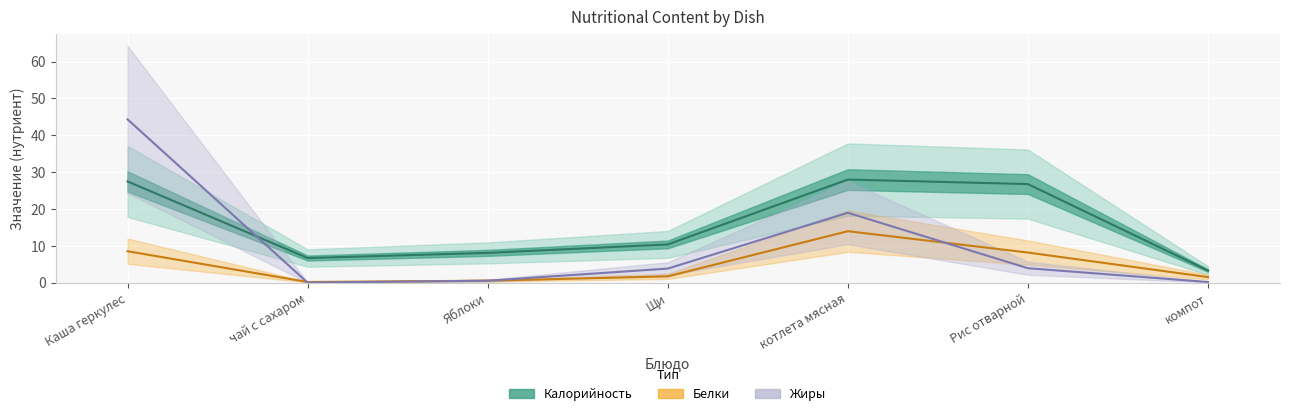

Reading left to right, what are all the values shown in this chart?

Калорийность: 27.5	6.7	8.1	10.4	28.0	26.8	3.3
Белки: 8.6	0.2	0.6	1.8	14.0	8.2	1.6
Жиры: 44.3	0.1	0.6	3.9	19.0	4.0	0.2